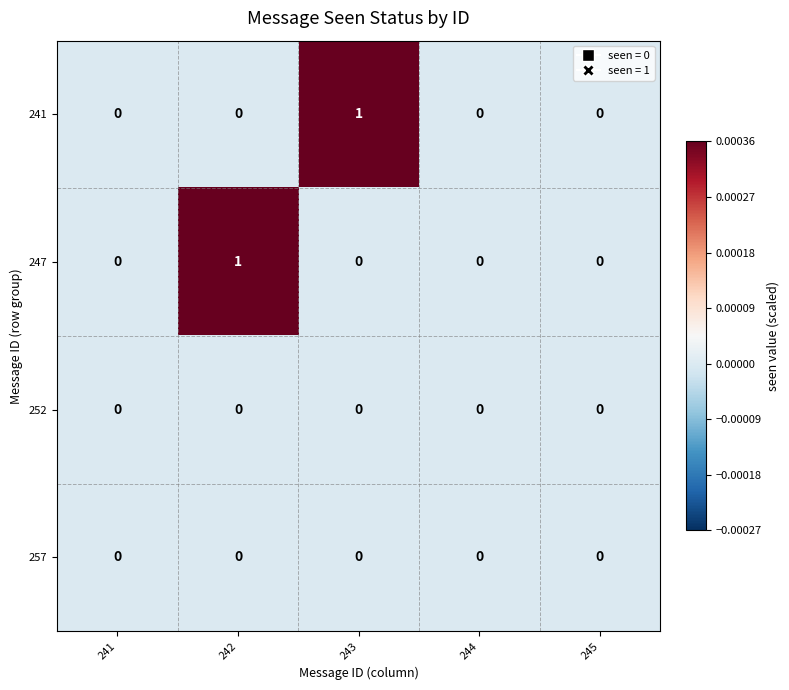

Reading right to left, what are all the values shown in this chart?

241: 0	0	1	0	0
247: 0	0	0	1	0
252: 0	0	0	0	0
257: 0	0	0	0	0